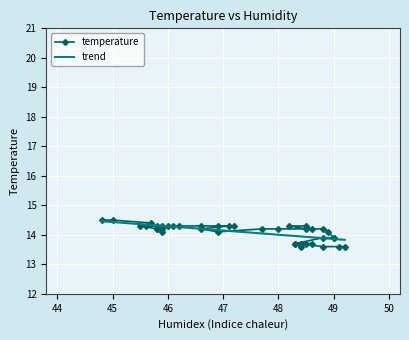

Reading left to right, what are all the values shown in this chart?

temperature: 14.5	14.5	14.4	14.3	14.3	14.3	14.2	14.2	14.1	14.2	14.3	14.3	14.3	14.3	14.3	14.3	14.3	14.3	14.2	14.1	14.2	14.2	14.2	14.3	14.3	14.2	14.2	14.1	13.9	13.9	13.9	13.7	13.6	13.7	13.7	13.7	13.7	13.6	13.6	13.6
trend: 14.5	14.4	14.4	14.3	14.3	14.3	14.3	14.3	14.3	14.3	14.3	14.3	14.3	14.3	14.2	14.2	14.2	14.2	14.1	14.1	14.0	14.0	14.0	14.0	14.0	13.9	13.9	13.9	13.9	13.9	13.9	13.9	13.9	13.9	13.9	13.9	13.9	13.9	13.8	13.8